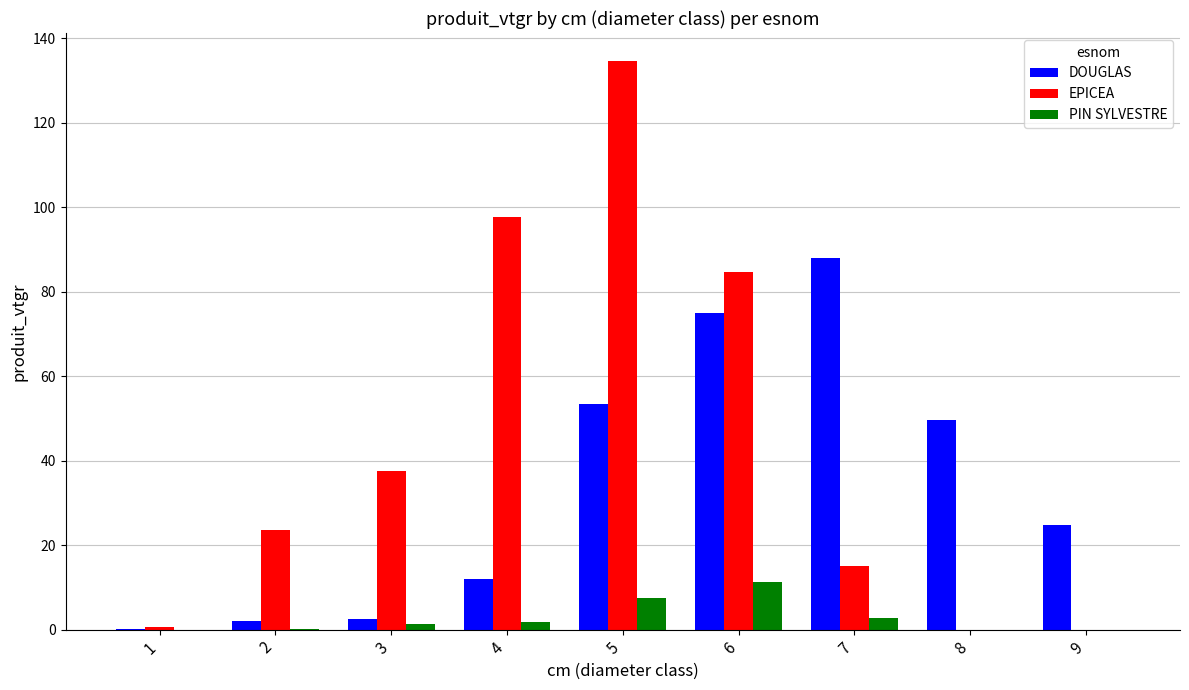

Which series has the largest total across all categories?

EPICEA